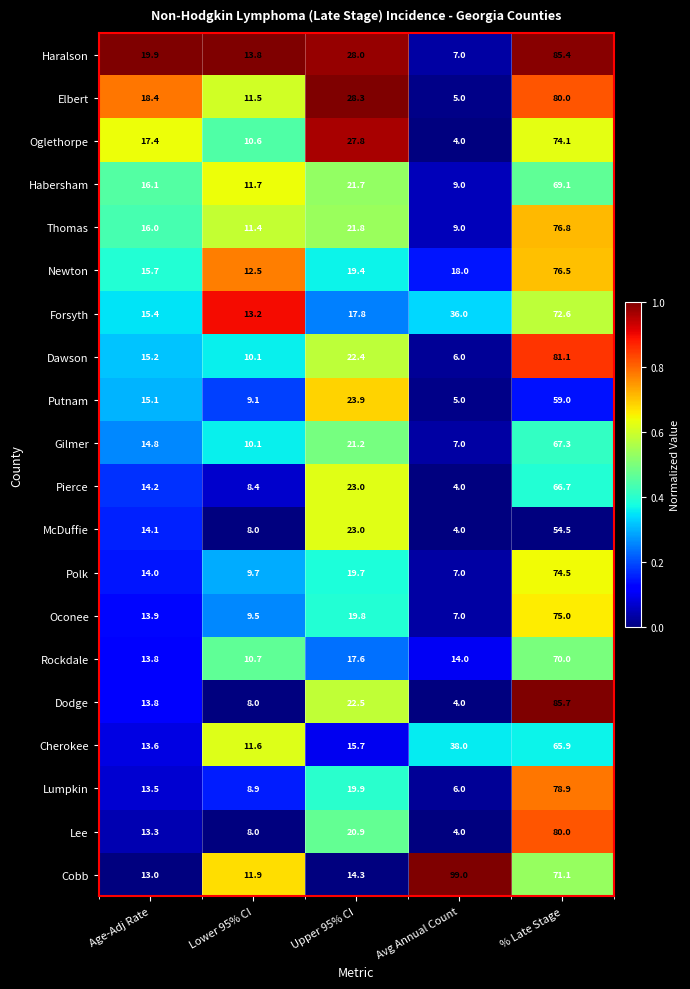

At which category is the sum across all series the highest?

% Late Stage